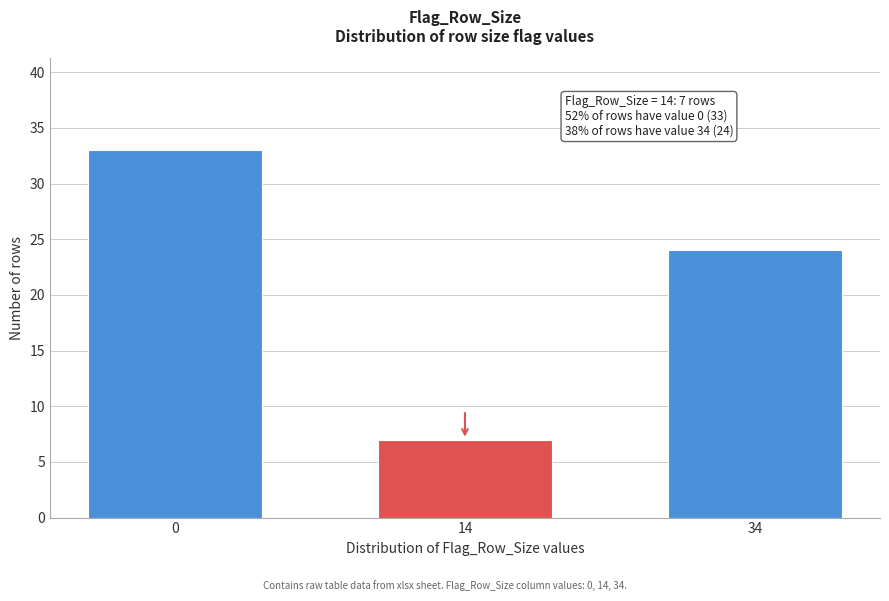

Reading right to left, list all the values displayed in this chart.

34=24	14=7	0=33